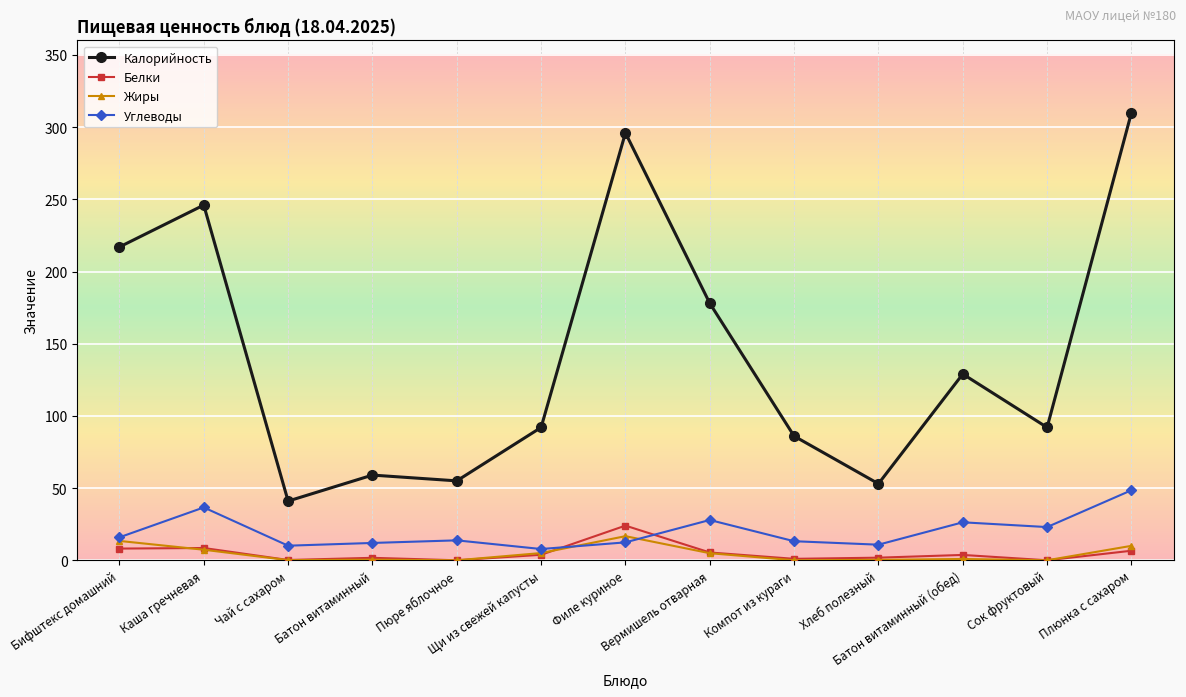

At how many categories does at least one series exceed 131?

5